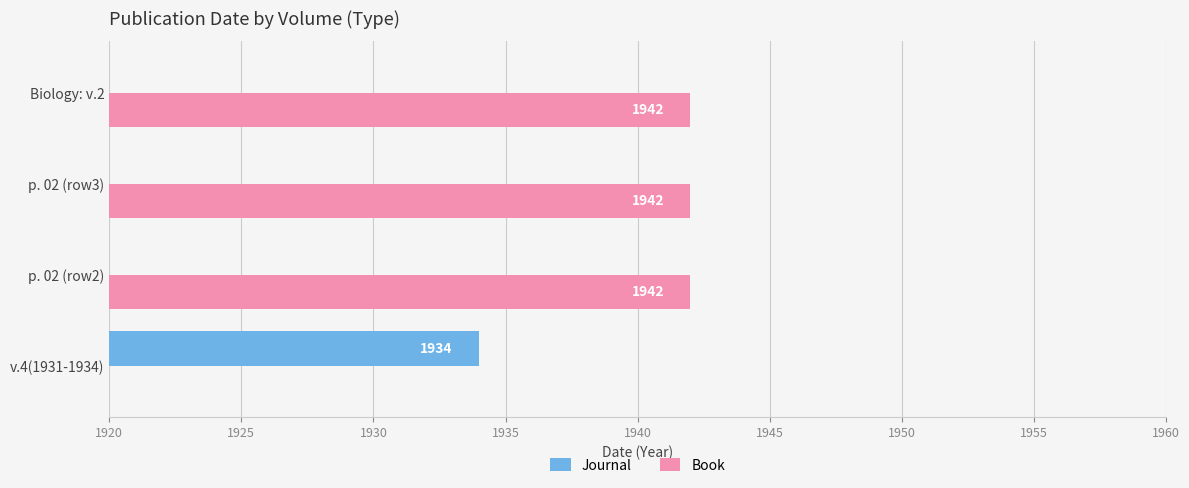

How many series are shown in this chart?

2